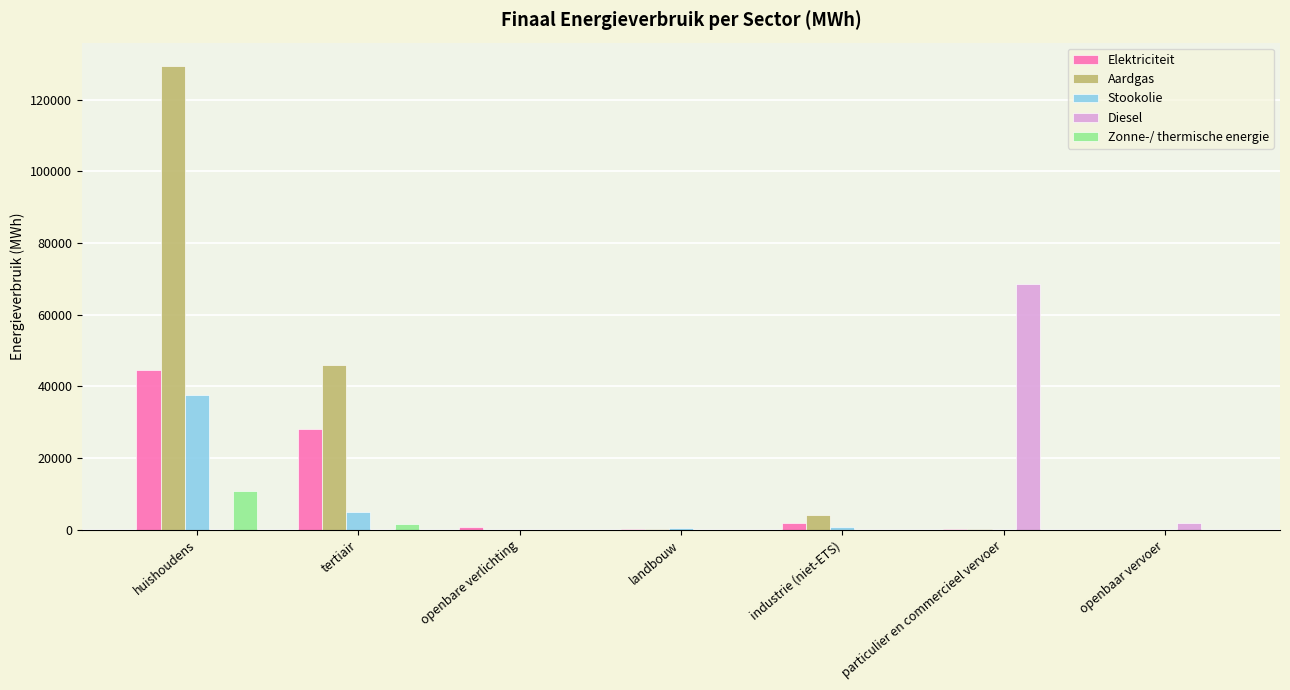

At which label is Aardgas closest to 64726?

tertiair